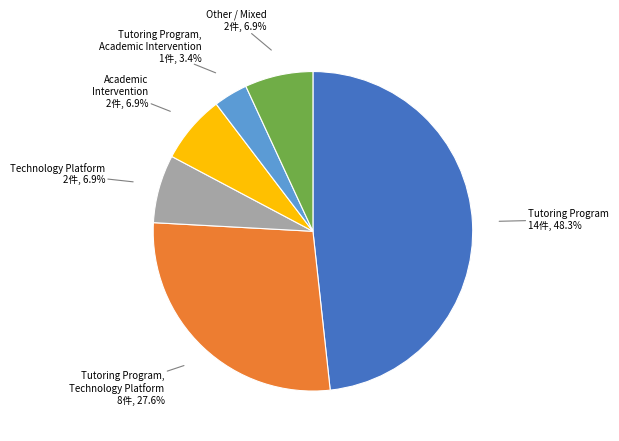

Does Tutoring Program, Technology Platform account for over 50% of the chart?

No